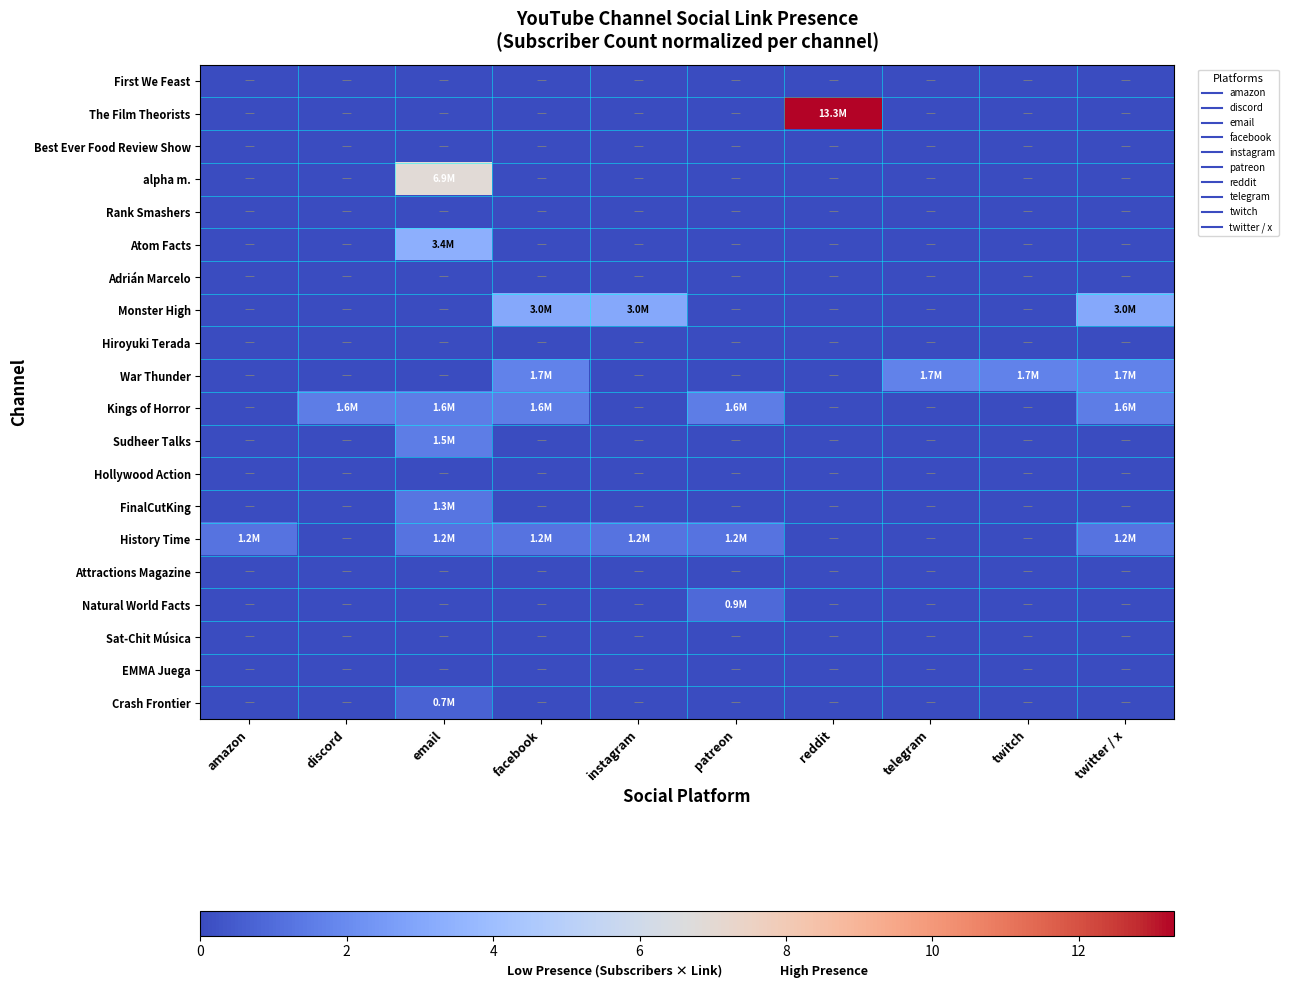

Reading left to right, what are all the values shown in this chart?

First We Feast: amazon=0.0	discord=0.0	email=0.0	facebook=0.0	instagram=0.0	patreon=0.0	reddit=0.0	telegram=0.0	twitch=0.0	twitter / x=0.0
The Film Theorists: amazon=0.0	discord=0.0	email=0.0	facebook=0.0	instagram=0.0	patreon=0.0	reddit=13.3	telegram=0.0	twitch=0.0	twitter / x=0.0
Best Ever Food Review Show: amazon=0.0	discord=0.0	email=0.0	facebook=0.0	instagram=0.0	patreon=0.0	reddit=0.0	telegram=0.0	twitch=0.0	twitter / x=0.0
alpha m.: amazon=0.0	discord=0.0	email=6.9	facebook=0.0	instagram=0.0	patreon=0.0	reddit=0.0	telegram=0.0	twitch=0.0	twitter / x=0.0
Rank Smashers: amazon=0.0	discord=0.0	email=0.0	facebook=0.0	instagram=0.0	patreon=0.0	reddit=0.0	telegram=0.0	twitch=0.0	twitter / x=0.0
Atom Facts: amazon=0.0	discord=0.0	email=3.4	facebook=0.0	instagram=0.0	patreon=0.0	reddit=0.0	telegram=0.0	twitch=0.0	twitter / x=0.0
Adrián Marcelo: amazon=0.0	discord=0.0	email=0.0	facebook=0.0	instagram=0.0	patreon=0.0	reddit=0.0	telegram=0.0	twitch=0.0	twitter / x=0.0
Monster High: amazon=0.0	discord=0.0	email=0.0	facebook=3.0	instagram=3.0	patreon=0.0	reddit=0.0	telegram=0.0	twitch=0.0	twitter / x=3.0
Hiroyuki Terada: amazon=0.0	discord=0.0	email=0.0	facebook=0.0	instagram=0.0	patreon=0.0	reddit=0.0	telegram=0.0	twitch=0.0	twitter / x=0.0
War Thunder: amazon=0.0	discord=0.0	email=0.0	facebook=1.7	instagram=0.0	patreon=0.0	reddit=0.0	telegram=1.7	twitch=1.7	twitter / x=1.7
Kings of Horror: amazon=0.0	discord=1.6	email=1.6	facebook=1.6	instagram=0.0	patreon=1.6	reddit=0.0	telegram=0.0	twitch=0.0	twitter / x=1.6
Sudheer Talks: amazon=0.0	discord=0.0	email=1.5	facebook=0.0	instagram=0.0	patreon=0.0	reddit=0.0	telegram=0.0	twitch=0.0	twitter / x=0.0
Hollywood Action: amazon=0.0	discord=0.0	email=0.0	facebook=0.0	instagram=0.0	patreon=0.0	reddit=0.0	telegram=0.0	twitch=0.0	twitter / x=0.0
FinalCutKing: amazon=0.0	discord=0.0	email=1.3	facebook=0.0	instagram=0.0	patreon=0.0	reddit=0.0	telegram=0.0	twitch=0.0	twitter / x=0.0
History Time: amazon=1.2	discord=0.0	email=1.2	facebook=1.2	instagram=1.2	patreon=1.2	reddit=0.0	telegram=0.0	twitch=0.0	twitter / x=1.2
Attractions Magazine: amazon=0.0	discord=0.0	email=0.0	facebook=0.0	instagram=0.0	patreon=0.0	reddit=0.0	telegram=0.0	twitch=0.0	twitter / x=0.0
Natural World Facts: amazon=0.0	discord=0.0	email=0.0	facebook=0.0	instagram=0.0	patreon=0.9	reddit=0.0	telegram=0.0	twitch=0.0	twitter / x=0.0
Sat-Chit Música: amazon=0.0	discord=0.0	email=0.0	facebook=0.0	instagram=0.0	patreon=0.0	reddit=0.0	telegram=0.0	twitch=0.0	twitter / x=0.0
EMMA Juega: amazon=0.0	discord=0.0	email=0.0	facebook=0.0	instagram=0.0	patreon=0.0	reddit=0.0	telegram=0.0	twitch=0.0	twitter / x=0.0
Crash Frontier: amazon=0.0	discord=0.0	email=0.7	facebook=0.0	instagram=0.0	patreon=0.0	reddit=0.0	telegram=0.0	twitch=0.0	twitter / x=0.0